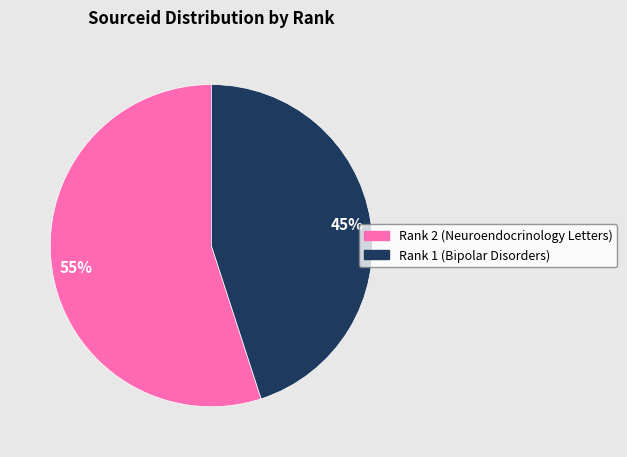

How many slices are in this pie chart?

2